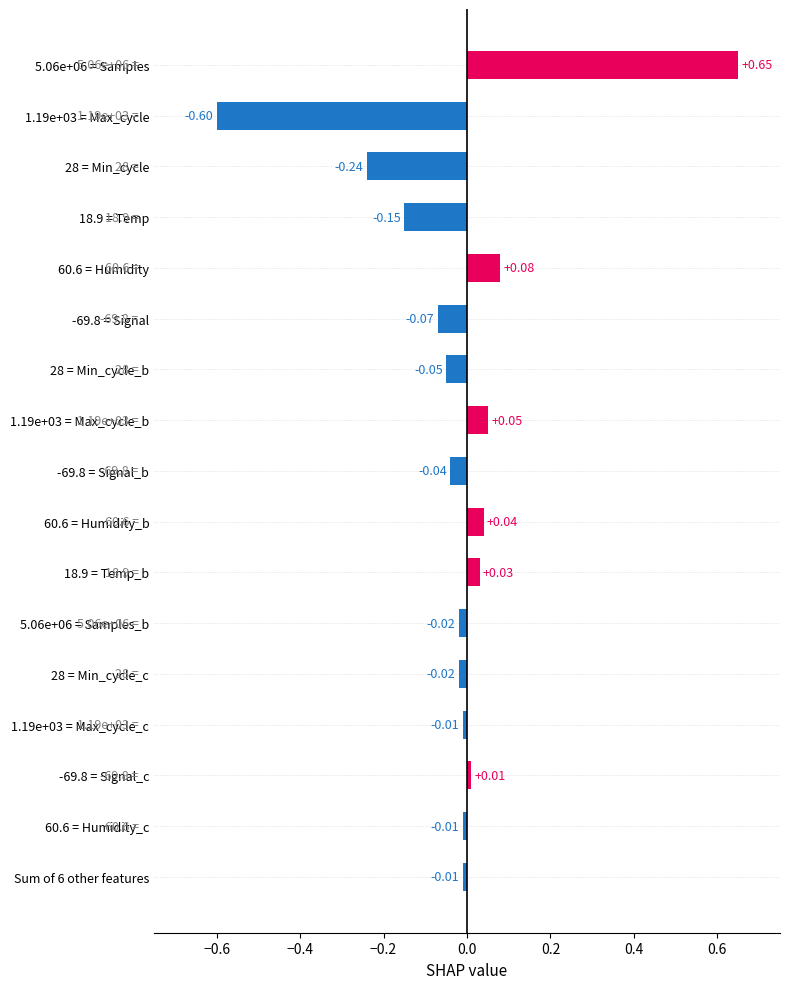

What is the sum of all values?

-0.4